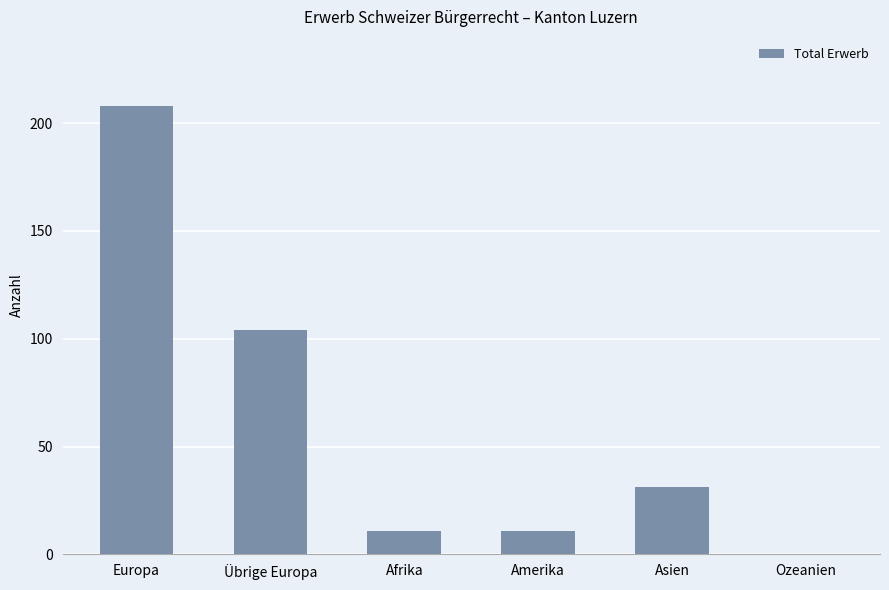

Reading left to right, list all the values displayed in this chart.

Europa=208	Übrige Europa=104	Afrika=11	Amerika=11	Asien=31	Ozeanien=0